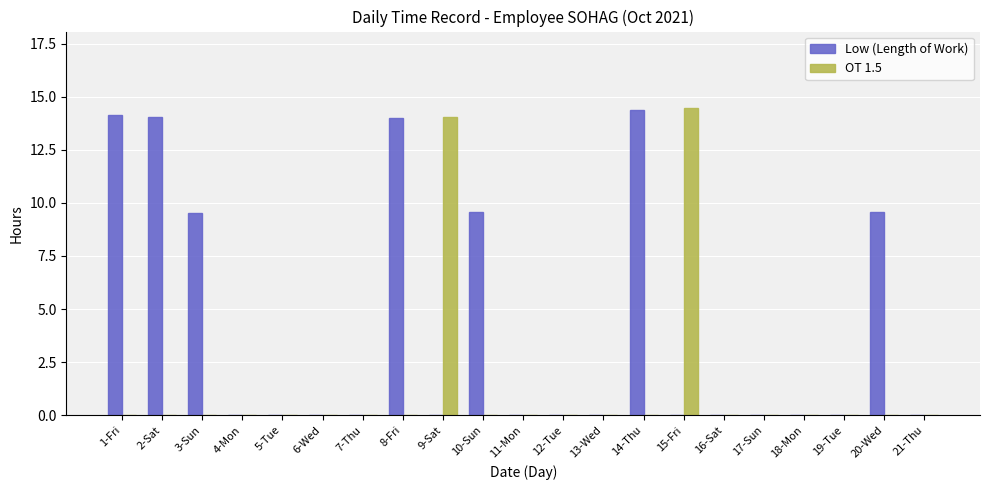

True or false: OT 1.5 has a value of 0.0 at 1-Fri.

True